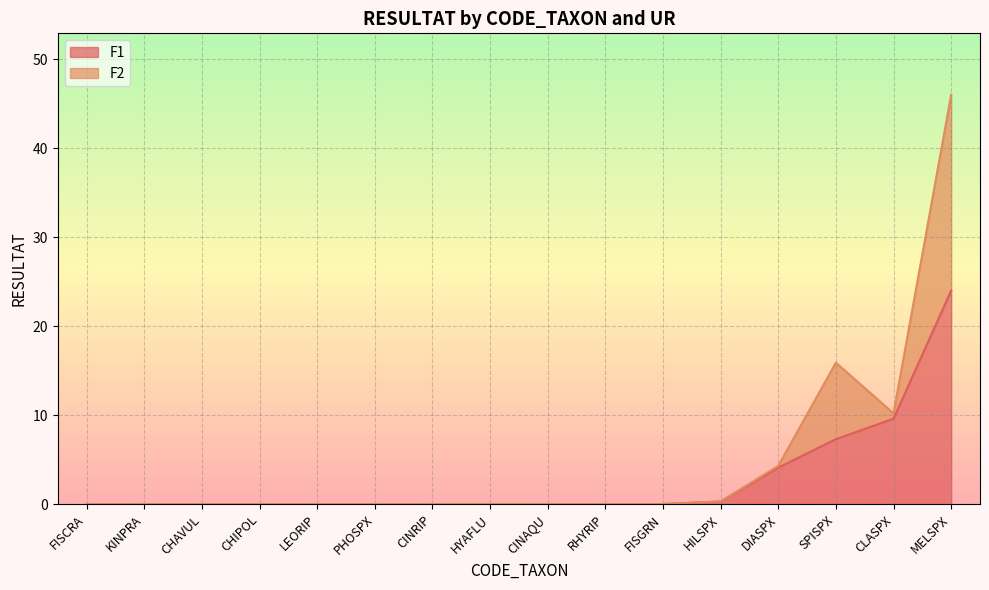

True or false: the data has more than 1 interior local peaks.

False